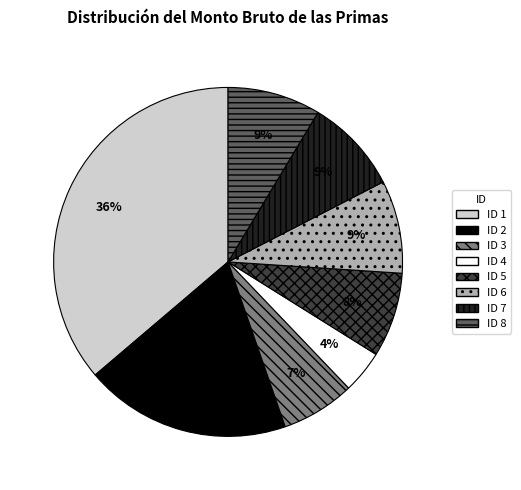

Between ID 2 and ID 3, which is larger?

ID 2